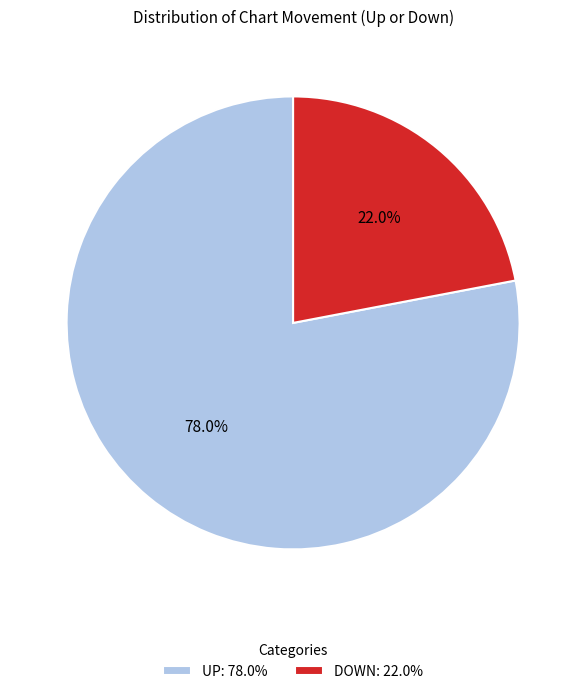

Which has a higher value, DOWN: 22.0% or UP: 78.0%?

UP: 78.0%